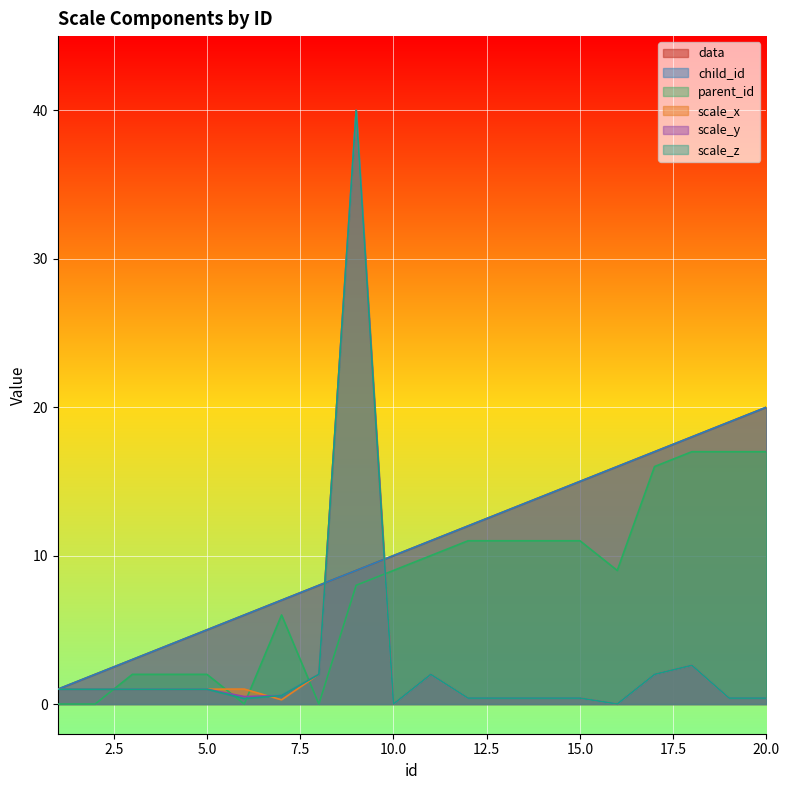

The child_id series shows 8.0 at 8. True or false?

True